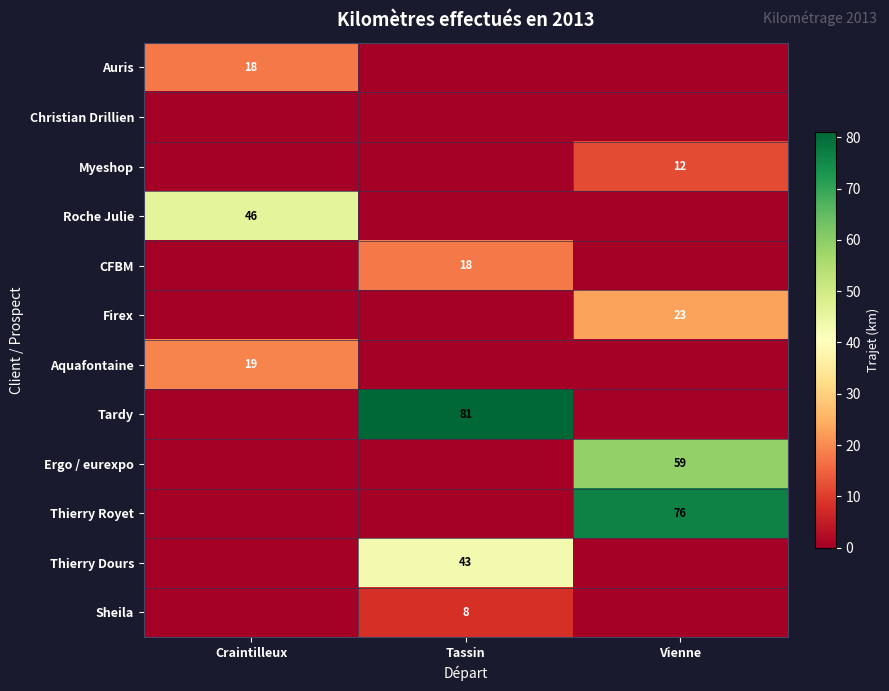

The Aquafontaine series shows 19 at Craintilleux. True or false?

True